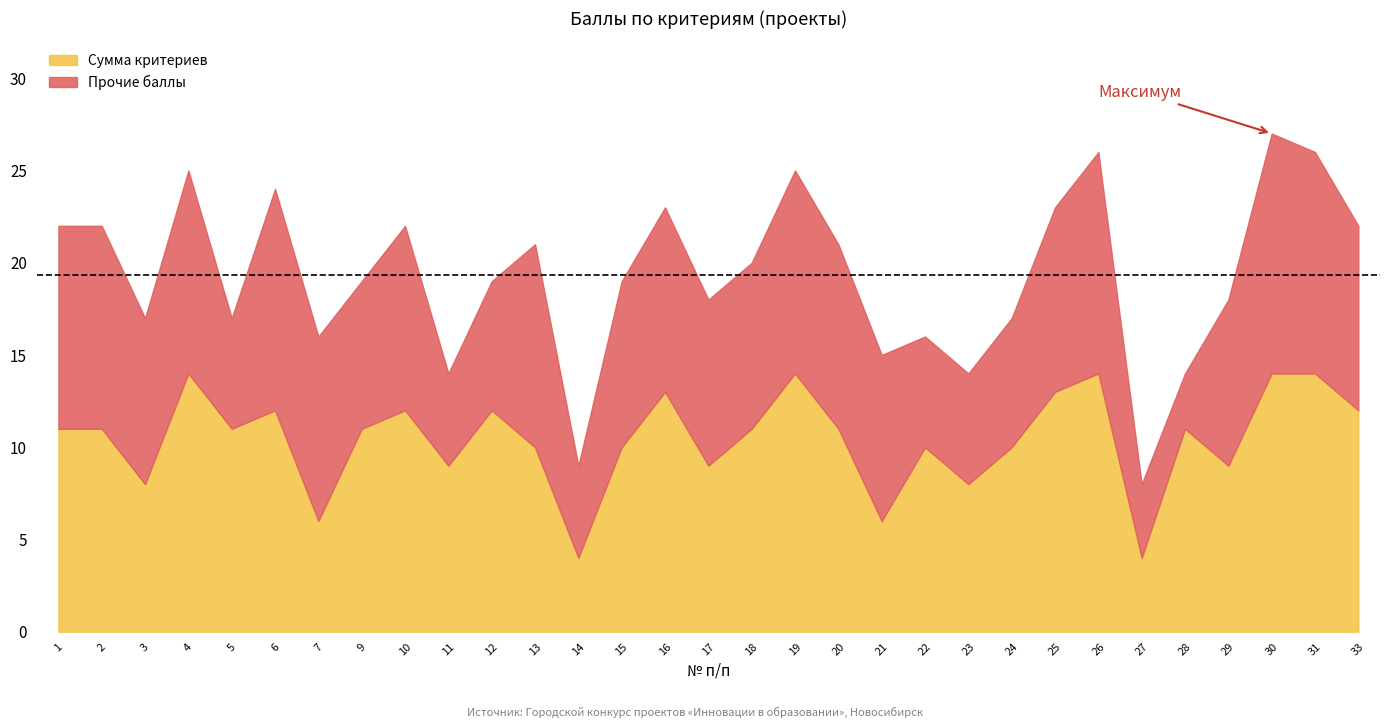

True or false: Соответствие has a value of 1 at 11.

False